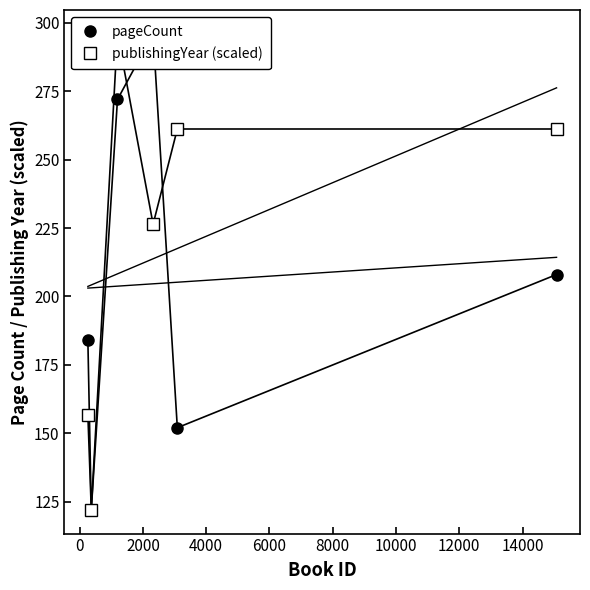

Between 6000 and 8000, which series saw the biggest shift?

pageCount